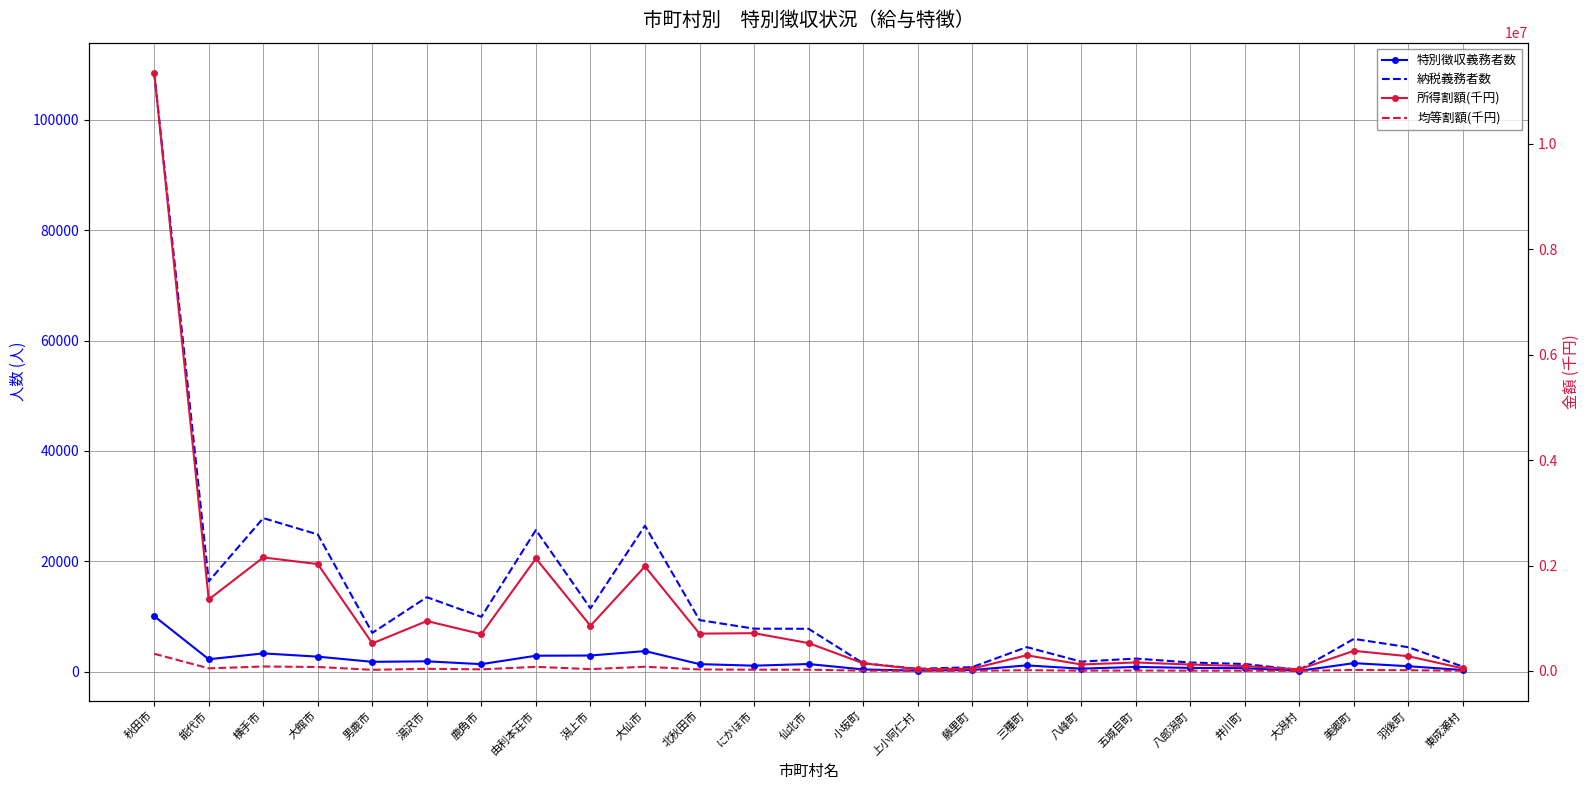

True or false: 特別徴収義務者数 and 所得割額(千円) intersect in this chart.

False